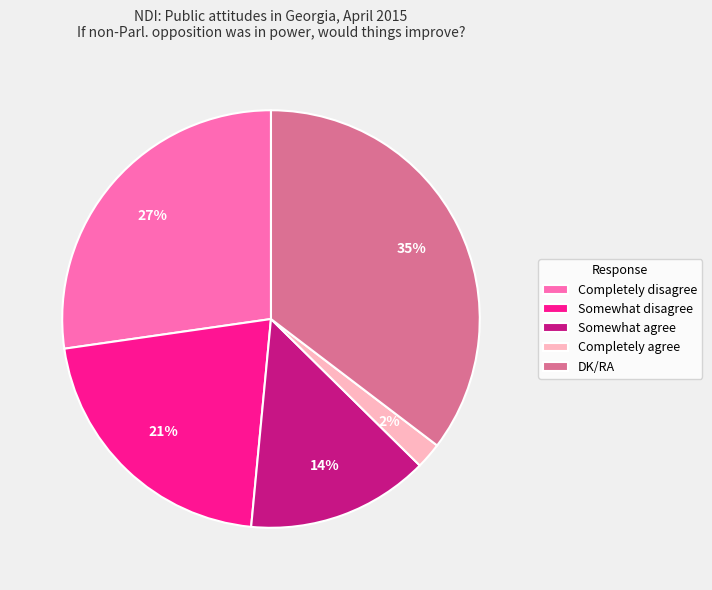

Is it true that DK/RA is 27% of the pie?

False